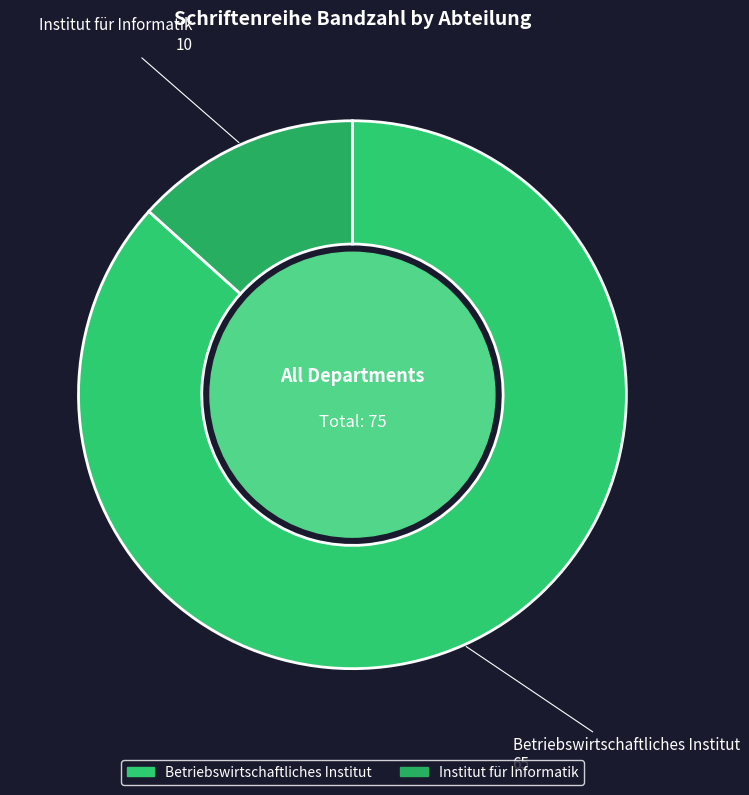

Combined, do Betriebswirtschaftliches Institut and Institut für Informatik account for over 50%?

Yes